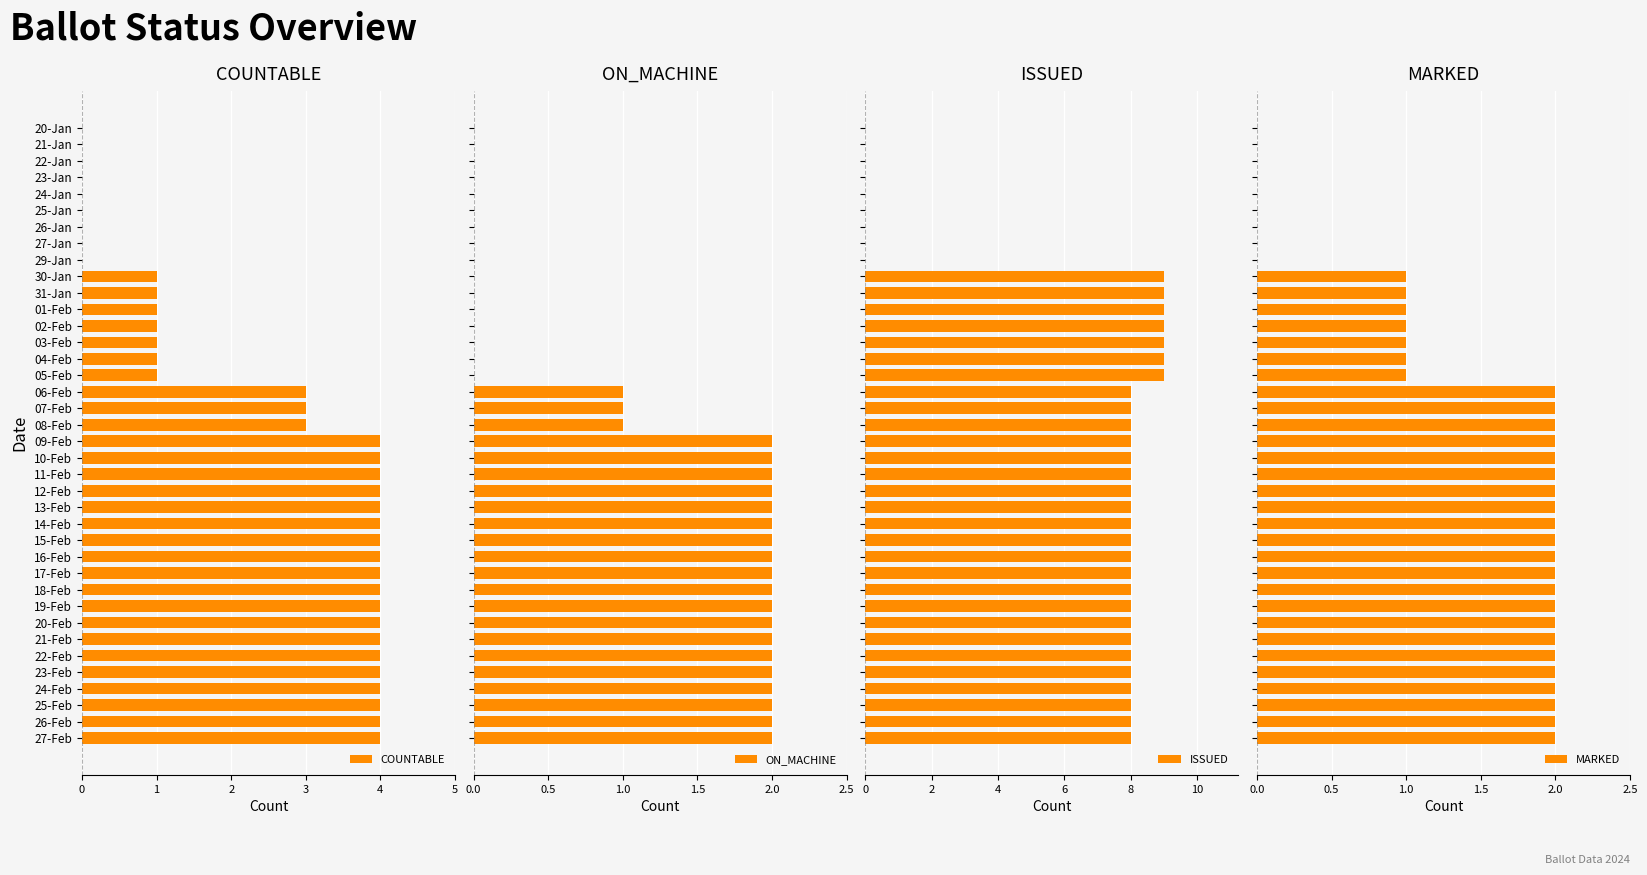

Is it true that COUNTABLE equals 3 at 18-Feb?

False